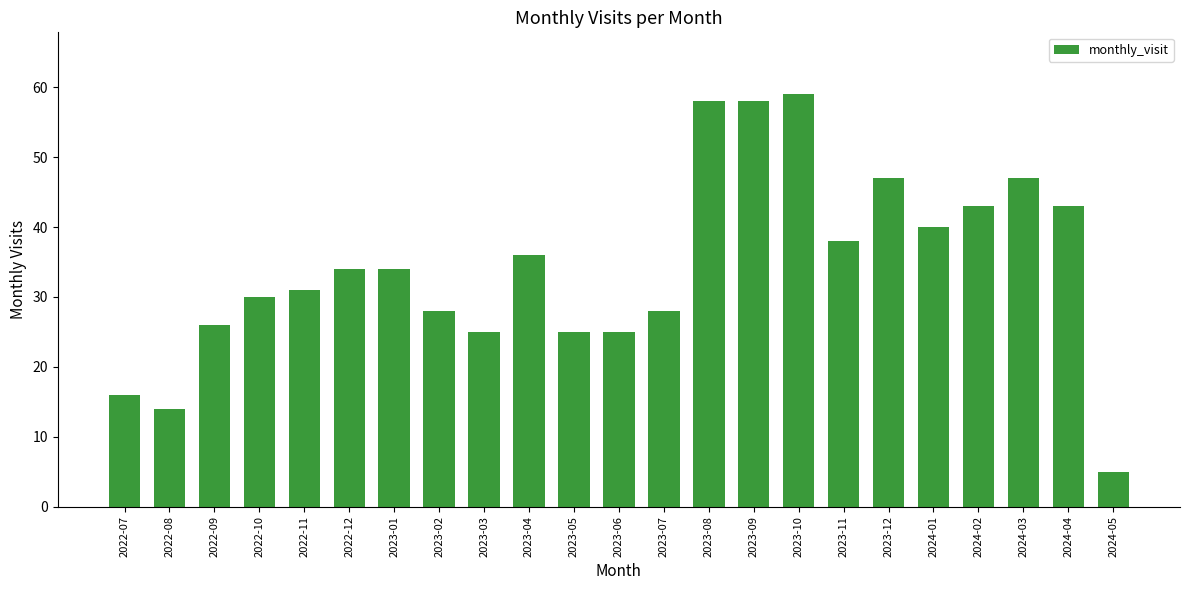

Is it true that the value at 2024-03 is 47?

True